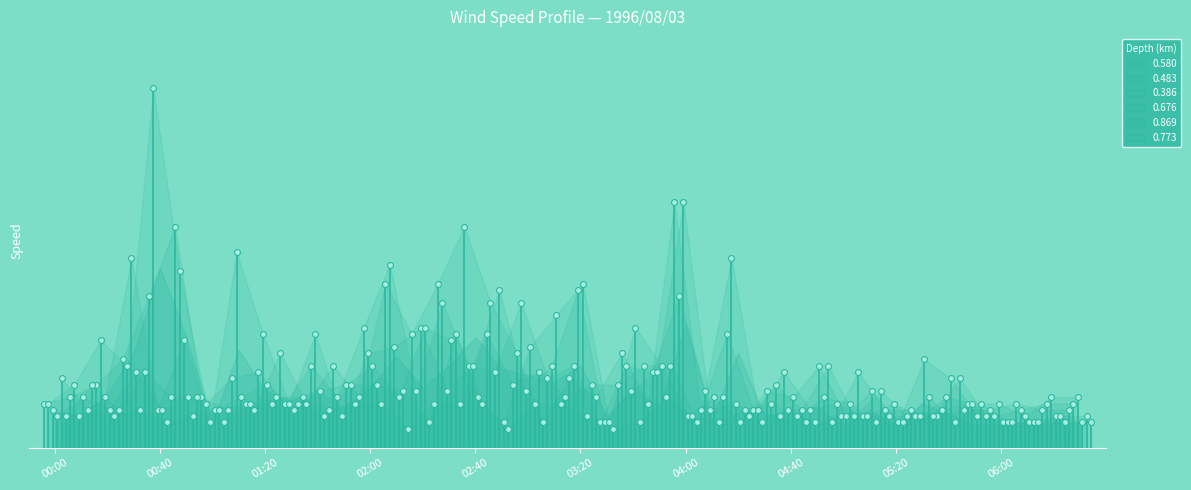

Which series contains the lowest Y value?

0.869